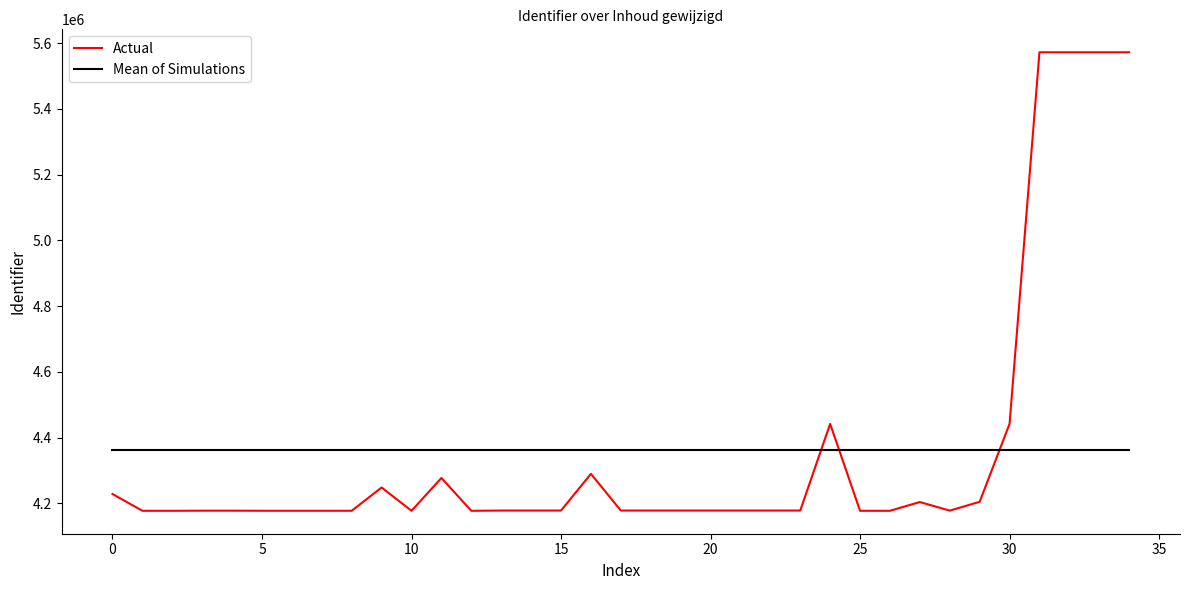

List the series in order of their peak value, highest first.

Actual, Mean of Simulations